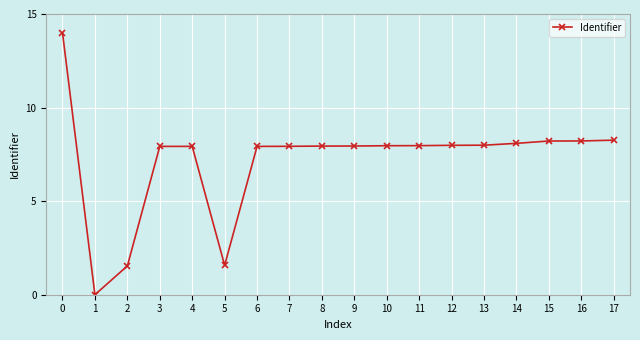

What is the value of the 14th point from the left?

8.0